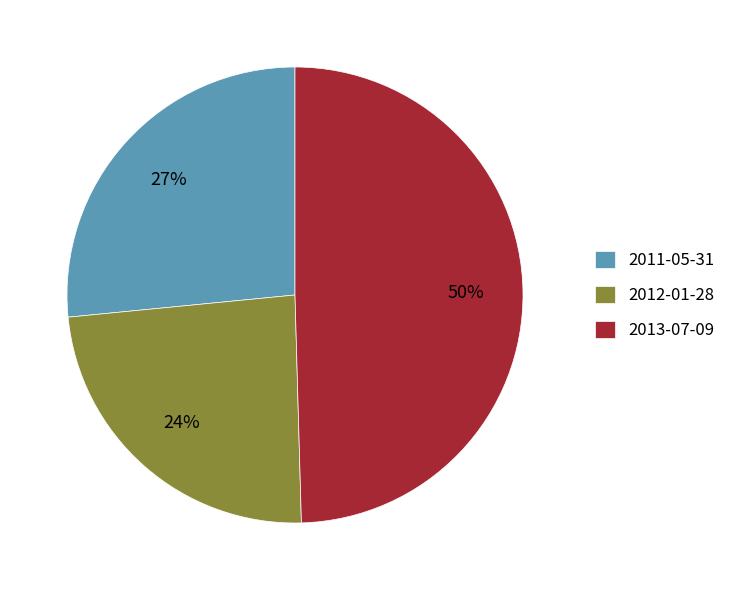

True or false: 2012-01-28 accounts for 24% of the total.

True